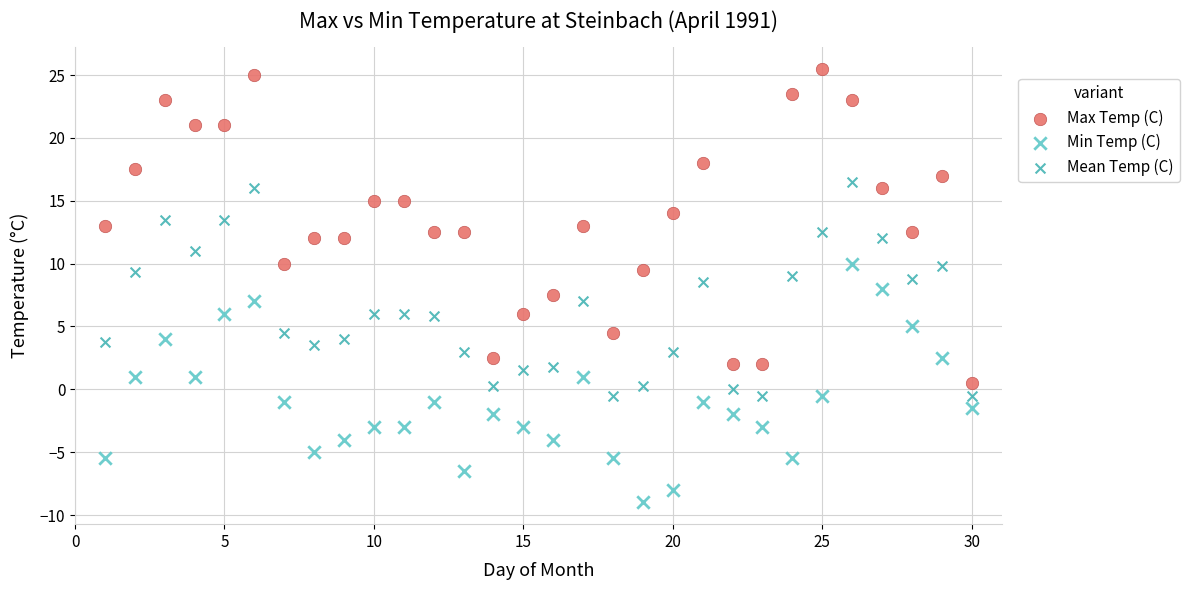

Which series contains the lowest Y value?

Min Temp (C)